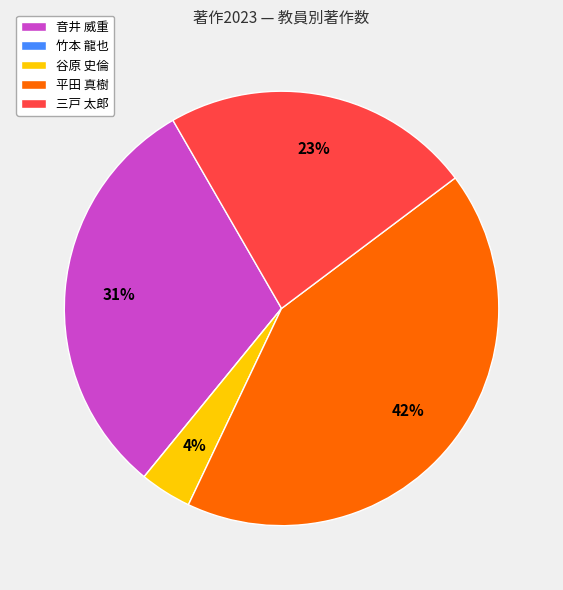

To the nearest percent, what is the combined percentage of 平田 真樹 and 音井 威重?

73%